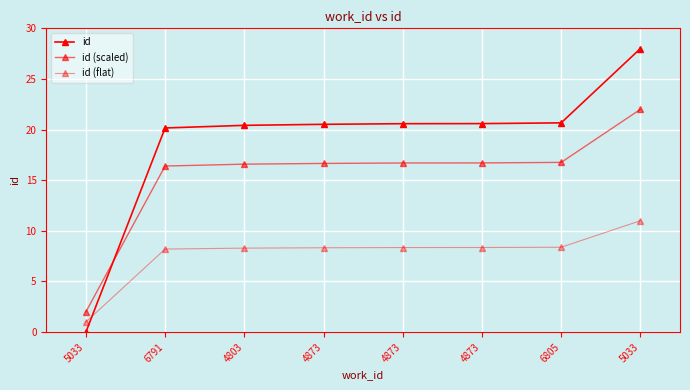

What is the difference between the maximum and minimum values in the id (flat) series?

10.0